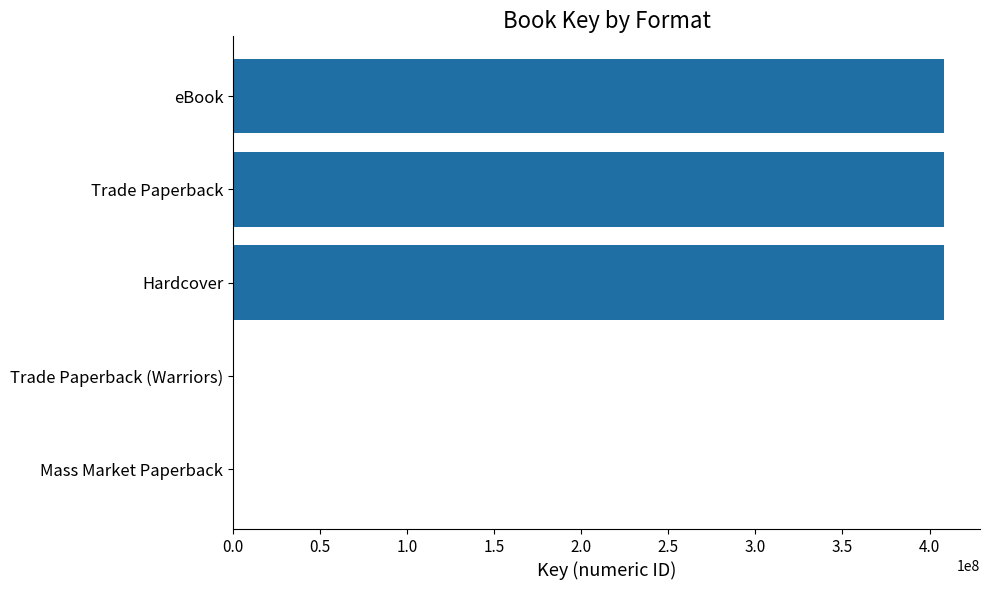

What is the sum of all values?

1225712320